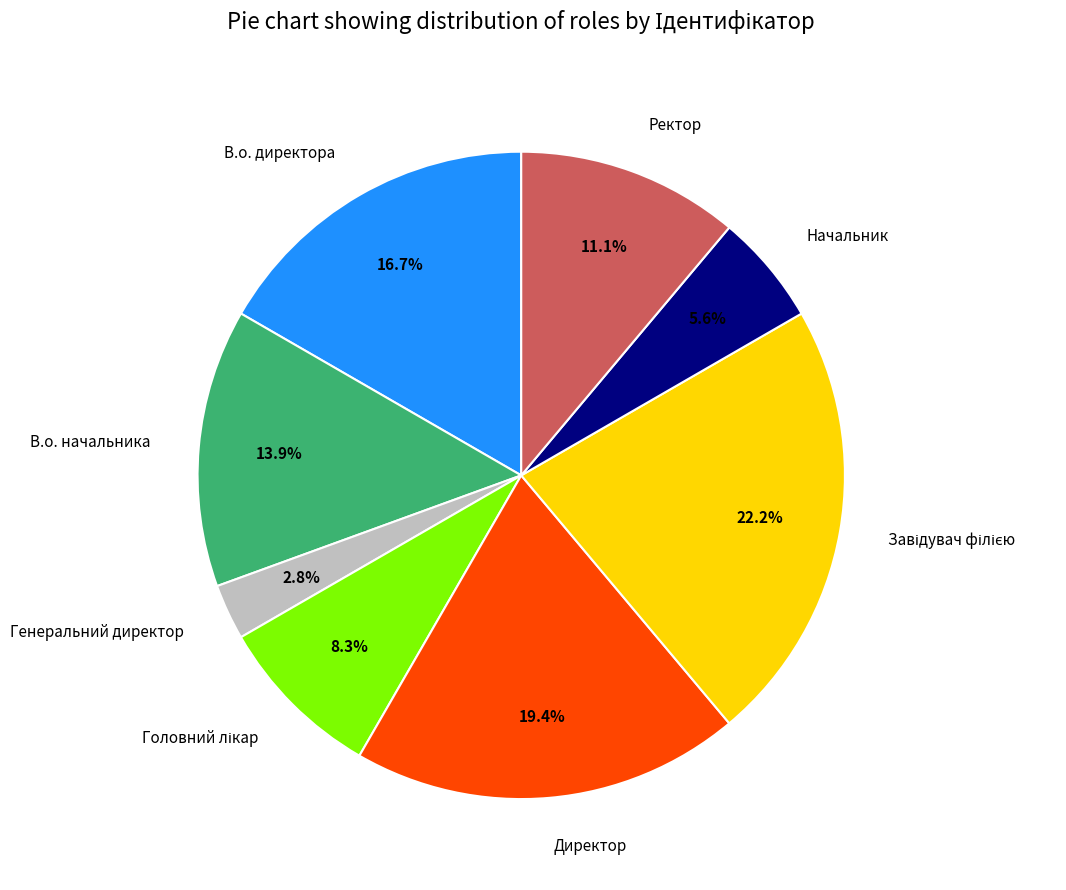

Combined, do В.о. начальника and Директор account for over 50%?

No